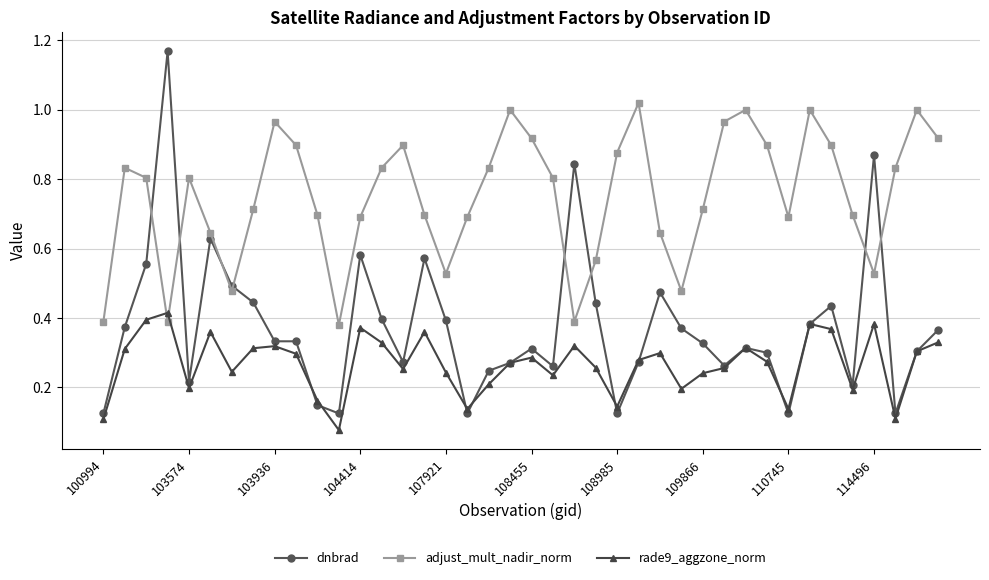

Does the chart have visible grid lines?

Yes